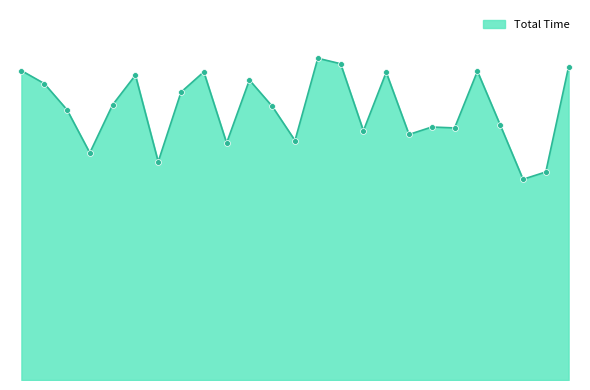

Does the chart have visible grid lines?

No